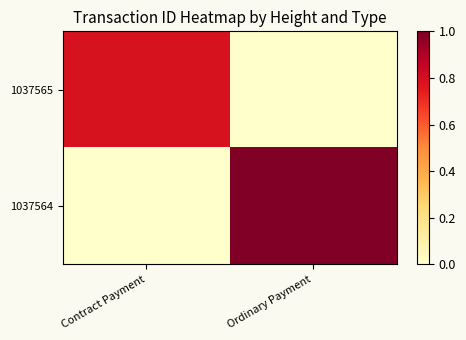

Reading left to right, list all the values displayed in this chart.

1037565: Contract Payment=0.8	Ordinary Payment=0.0
1037564: Contract Payment=0.0	Ordinary Payment=1.0